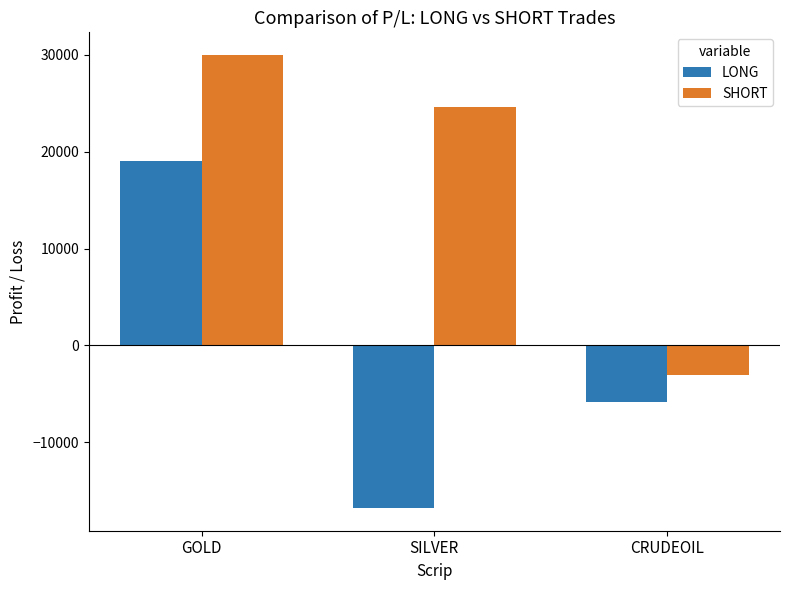

How many negative values does the SHORT series have?

1